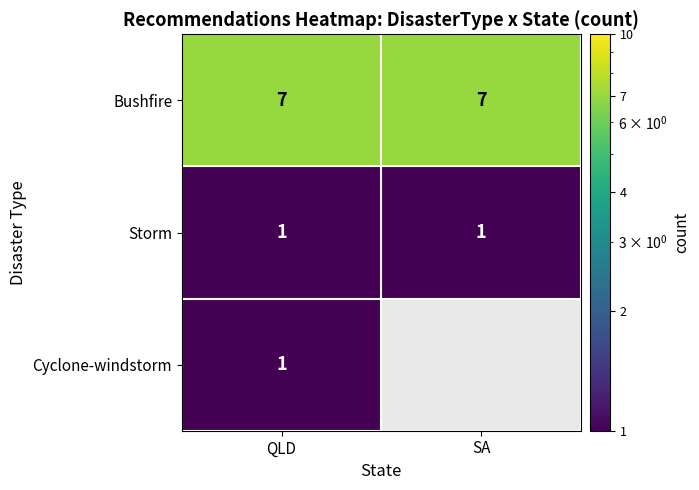

The value of Bushfire at QLD is 4.9. True or false?

False